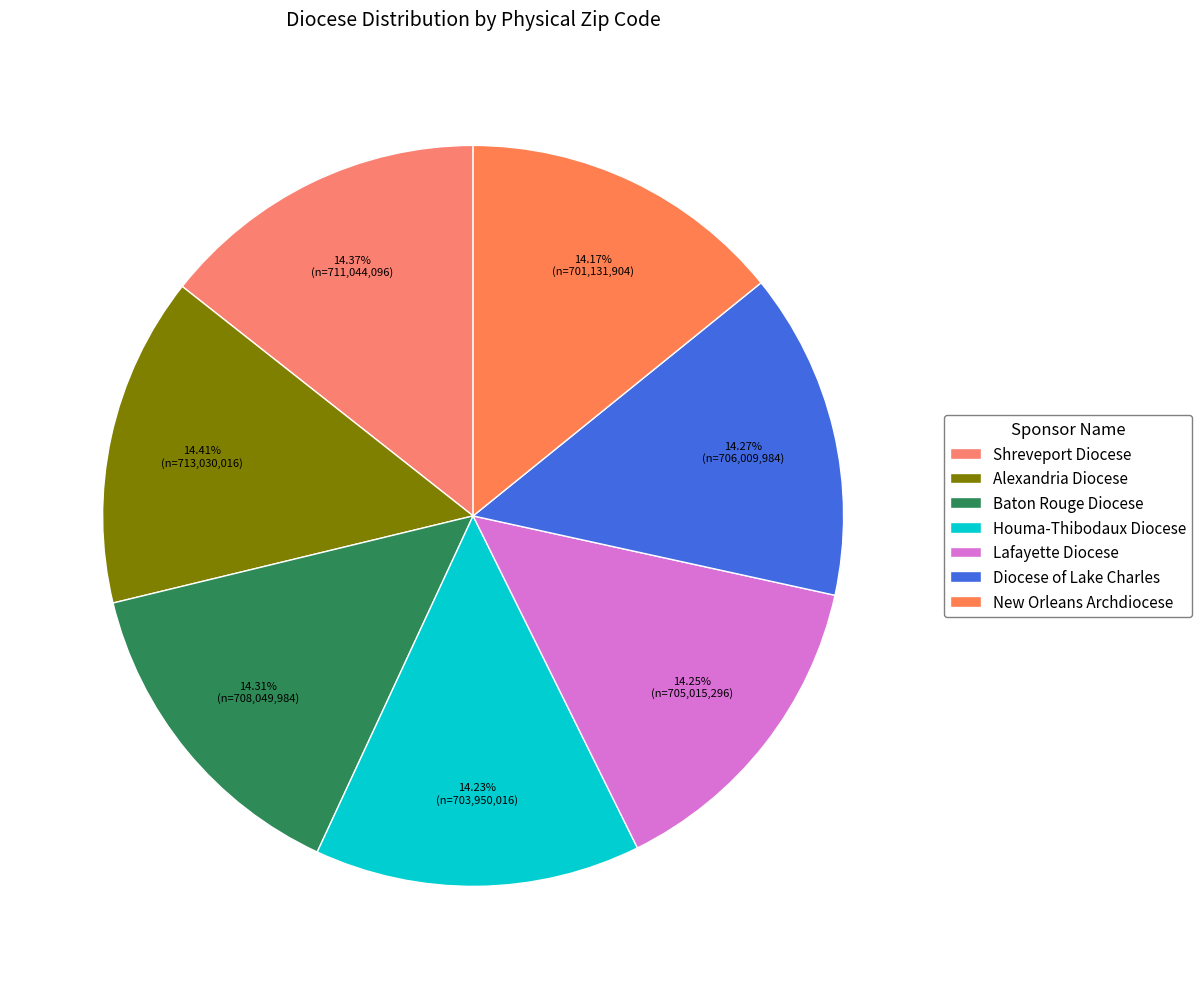

Rank the categories by value from highest to lowest.

Alexandria Diocese, Shreveport Diocese, Baton Rouge Diocese, Diocese of Lake Charles, Lafayette Diocese, Houma-Thibodaux Diocese, New Orleans Archdiocese